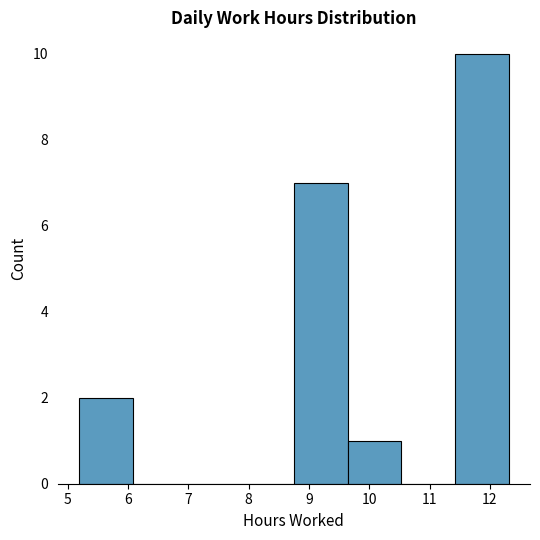

Reading left to right, list every bar in this chart as the range it spans on the x-axis followed by its height. Neither the bar edges nor the heights are printed on the chart, so give them approximately, as read against the axes.

5.19 to 6.08: 2
6.08 to 6.97: 0
6.97 to 7.86: 0
7.86 to 8.75: 0
8.75 to 9.64: 7
9.64 to 10.53: 1
10.53 to 11.42: 0
11.42 to 12.31: 10